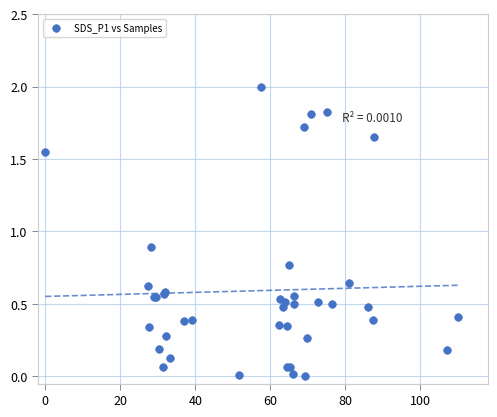

What Y value in the scatter plot is closest to 1?

0.9